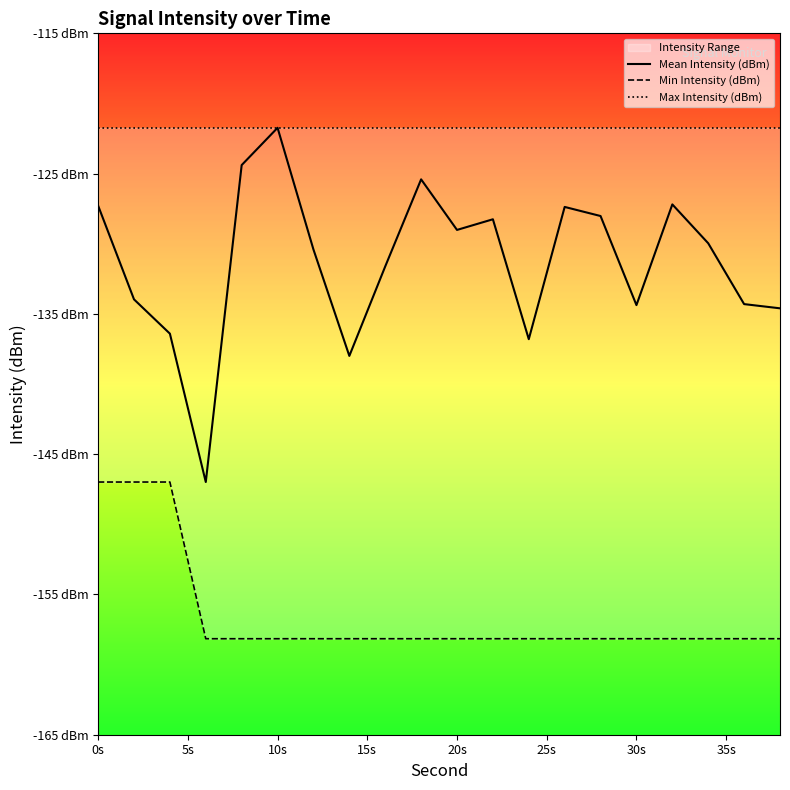

Is it true that Max Intensity (dBm) equals -121.7 at 20s?

True